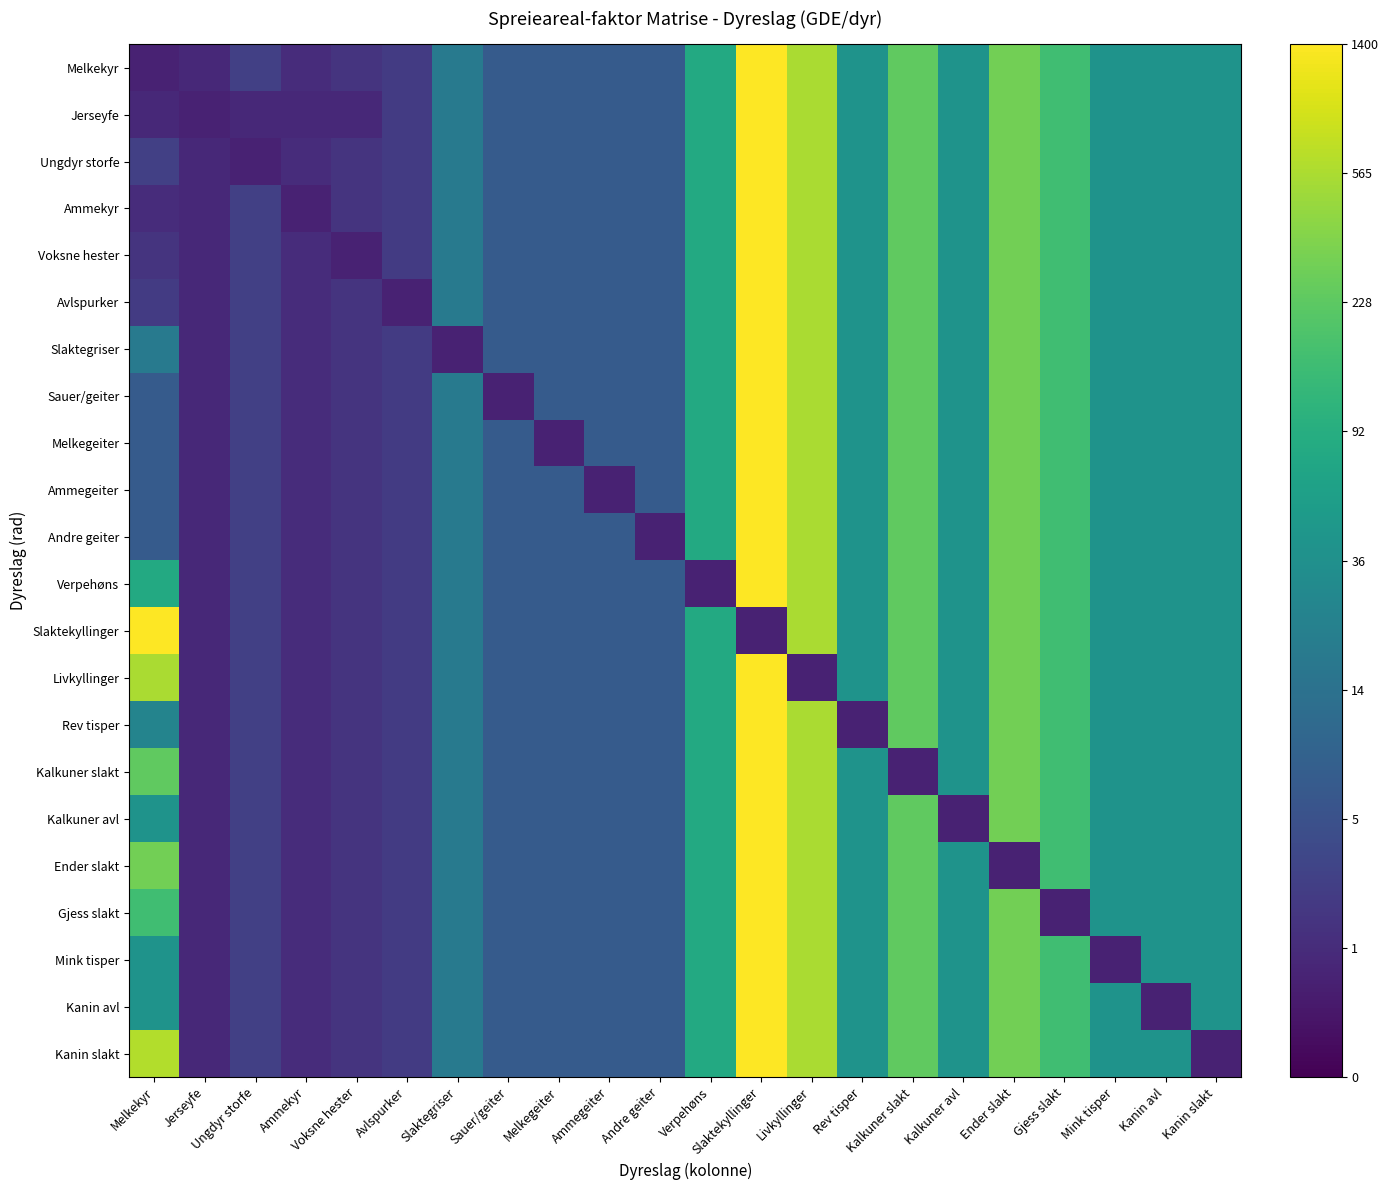

At which category is the sum across all series the highest?

Slaktekyllinger